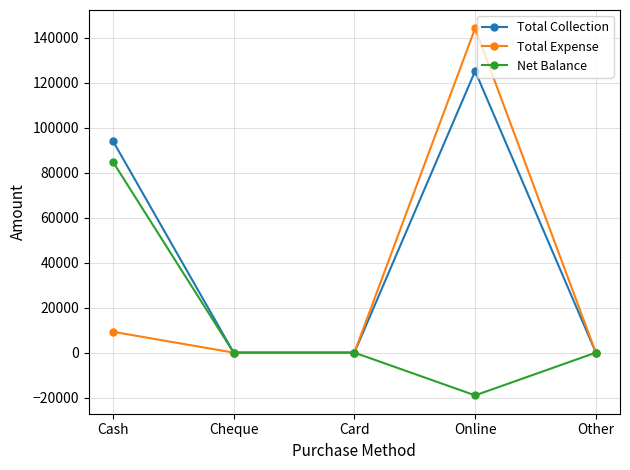

How many distinct data groups are displayed?

3